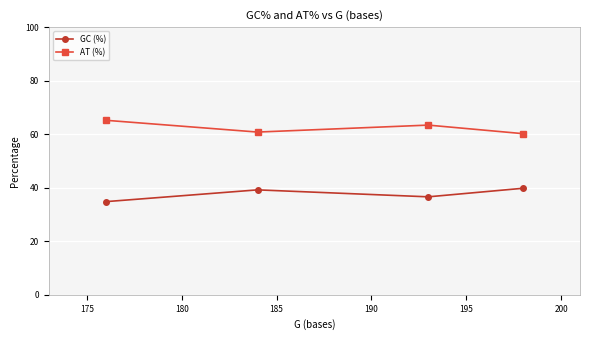

True or false: GC (%) has more than 0 interior local peaks.

True